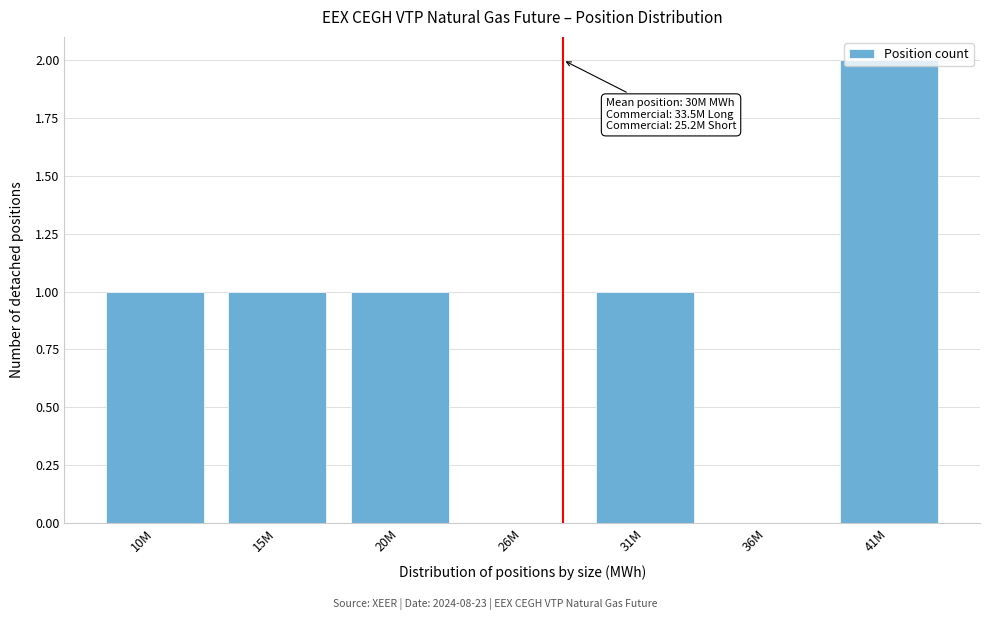

What is the ratio of the value at 15M to the value at 10M?

1.0